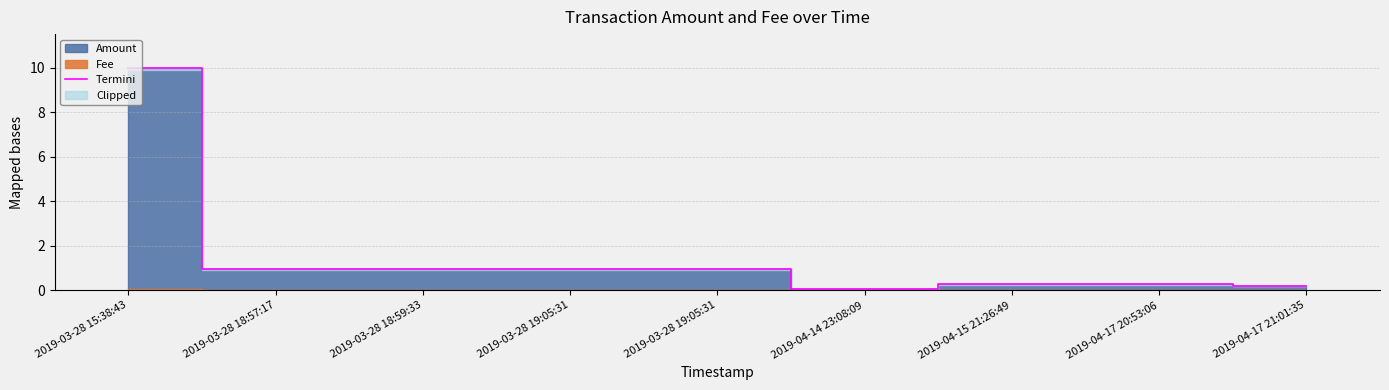

Reading right to left, list all the values displayed in this chart.

2019-04-17 21:01:35=0.2	2019-04-17 20:53:06=0.3	2019-04-15 21:26:49=0.3	2019-04-14 23:08:09=0.1	2019-03-28 19:05:31=1.0	2019-03-28 19:05:31=1.0	2019-03-28 18:59:33=1.0	2019-03-28 18:57:17=1.0	2019-03-28 15:38:43=10.0